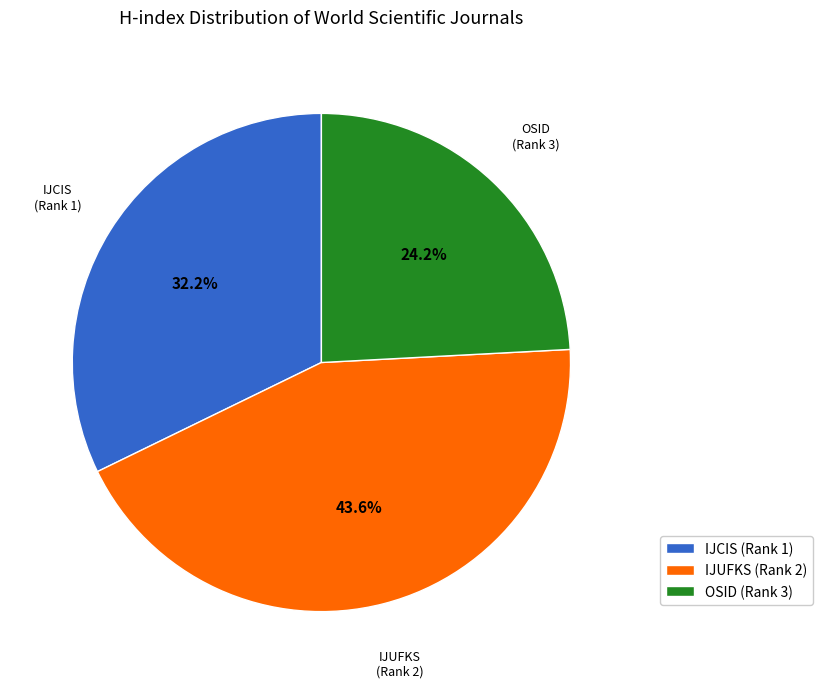

How many slices are in this pie chart?

3